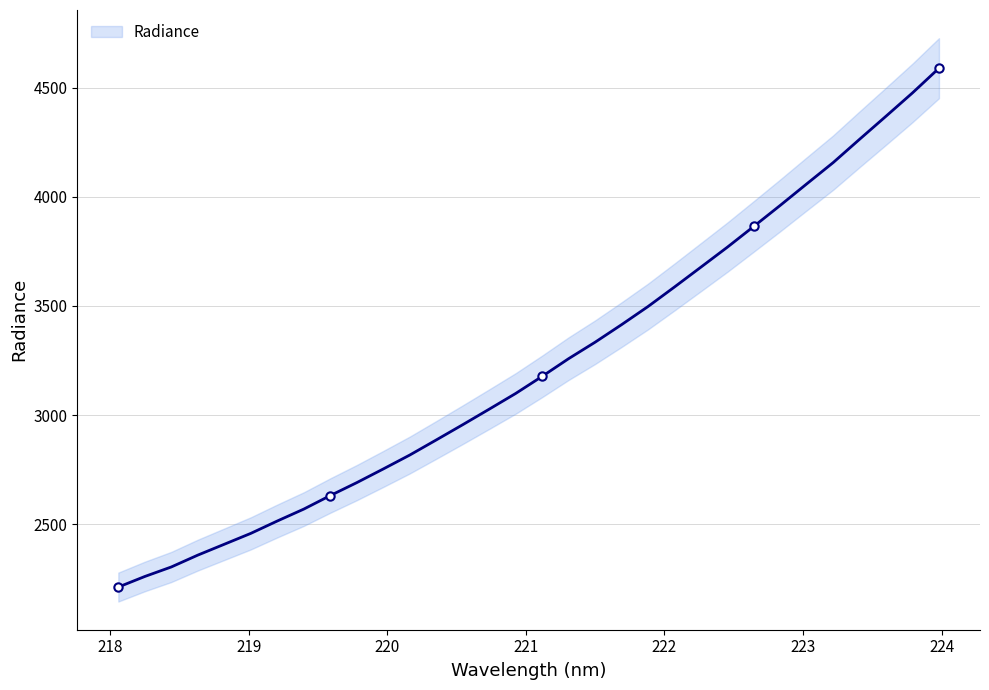

How many data points are less than 3177?

16